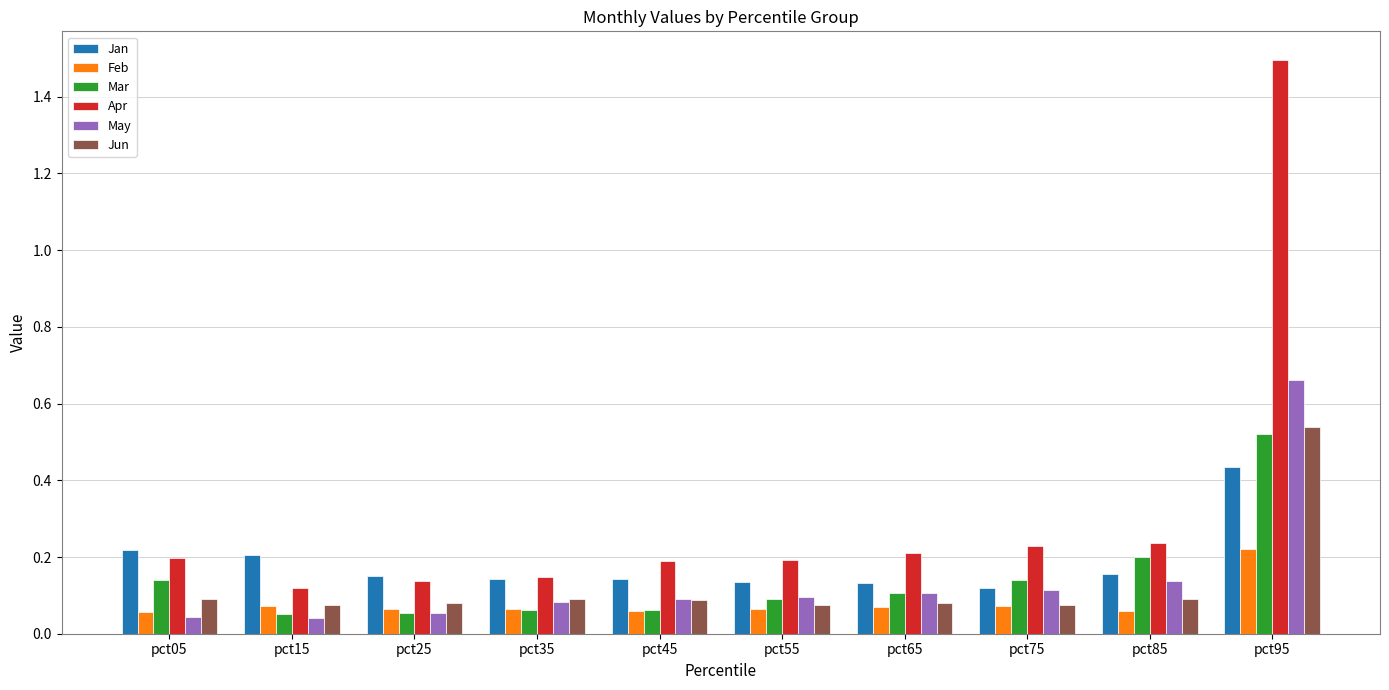

Which series has the widest spread of values?

Apr